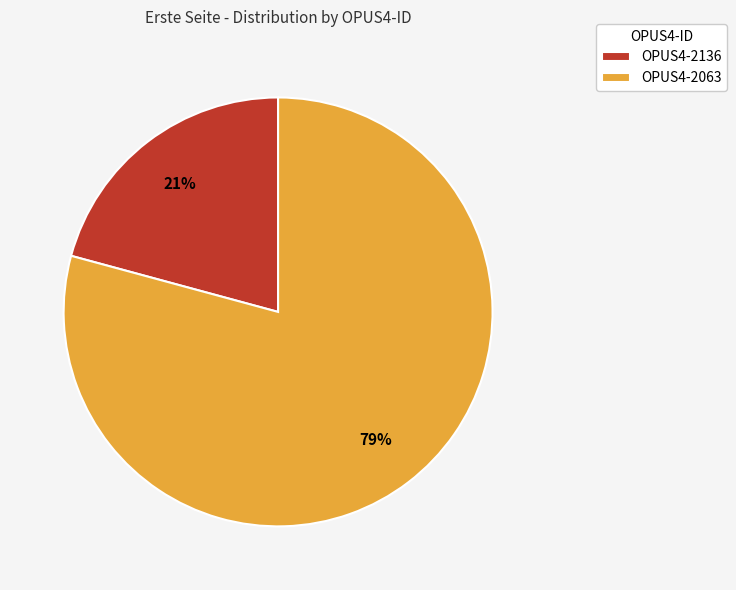

To the nearest percent, what percentage of the pie is OPUS4-2063?

79%